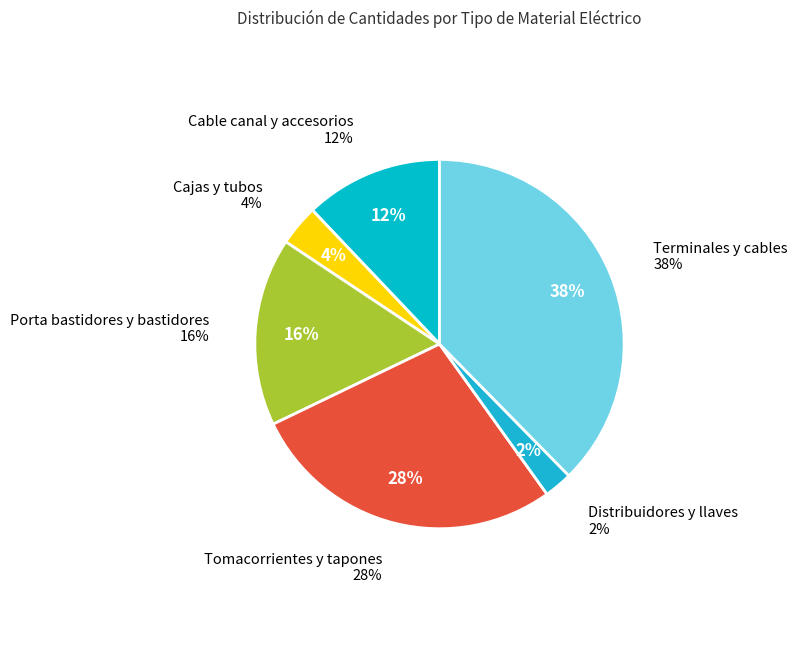

Is there any slice that represents more than half of the pie?

No